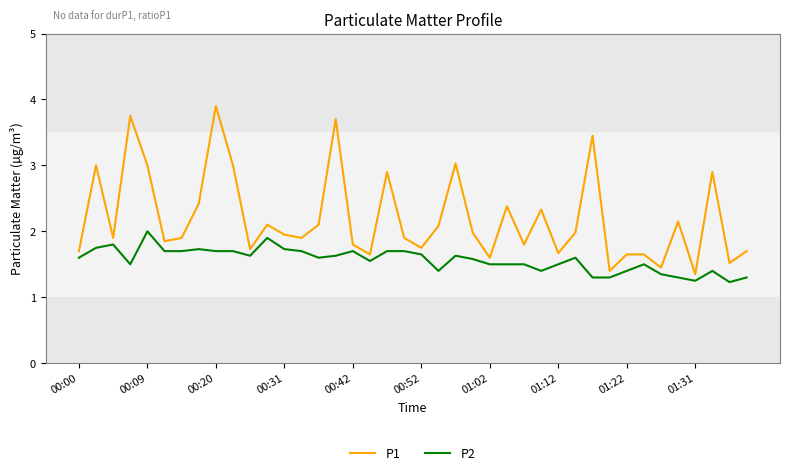

Count the number of categories in the chart.

40